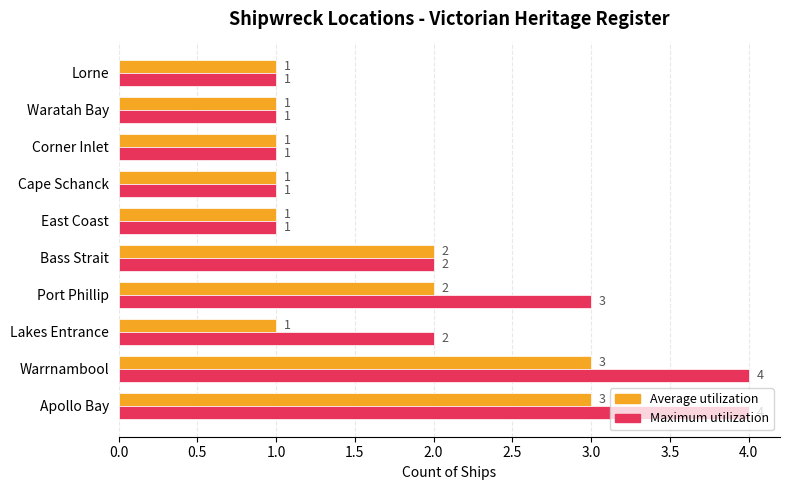

What is the average value of the Maximum utilization series?

2